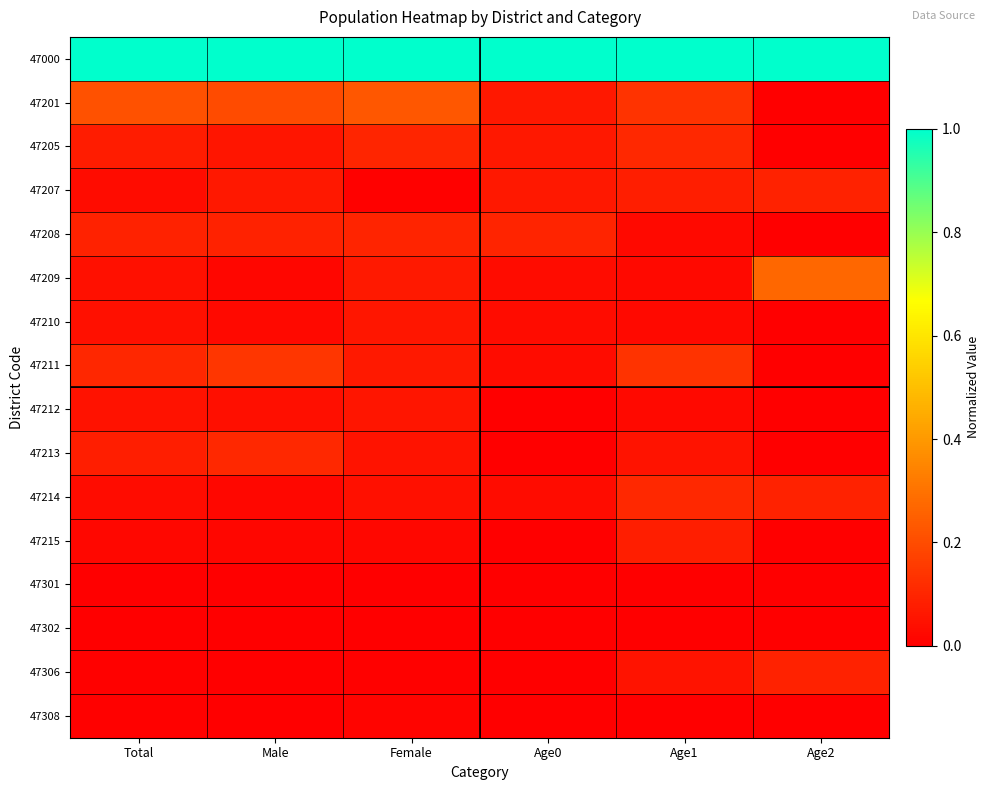

At Male, list the series in order from smallest to largest.

47302, 47308, 47301, 47306, 47215, 47209, 47214, 47210, 47212, 47205, 47207, 47208, 47213, 47211, 47201, 47000